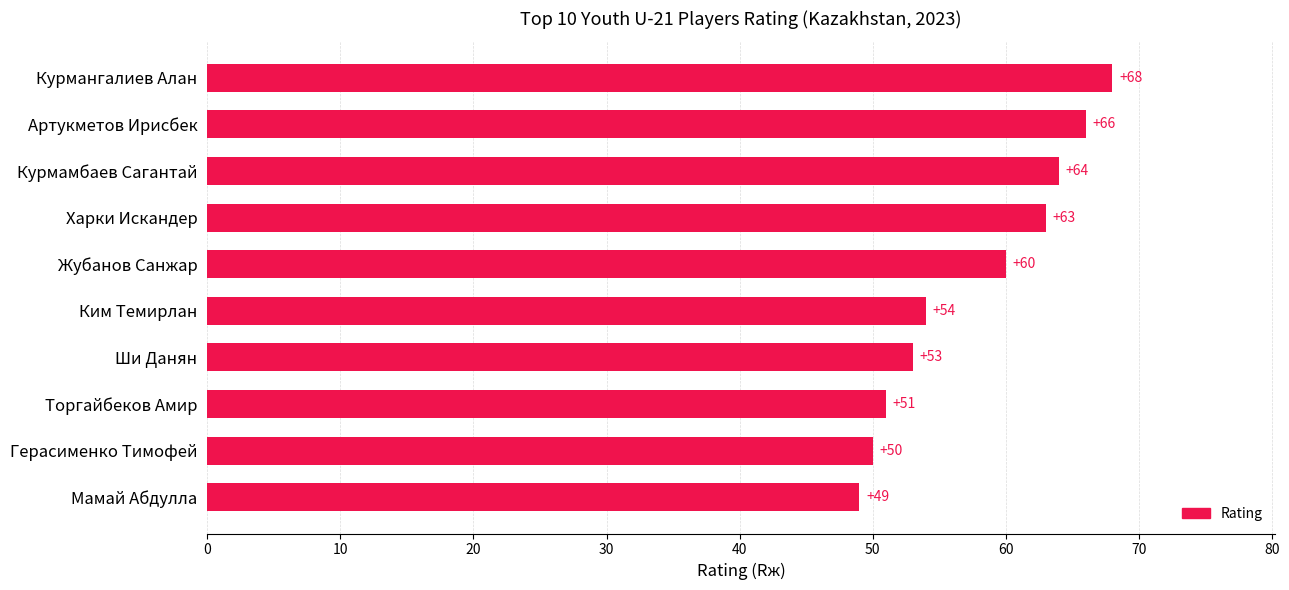

Between Ши Данян and Курмамбаев Сагантай, which is larger?

Курмамбаев Сагантай